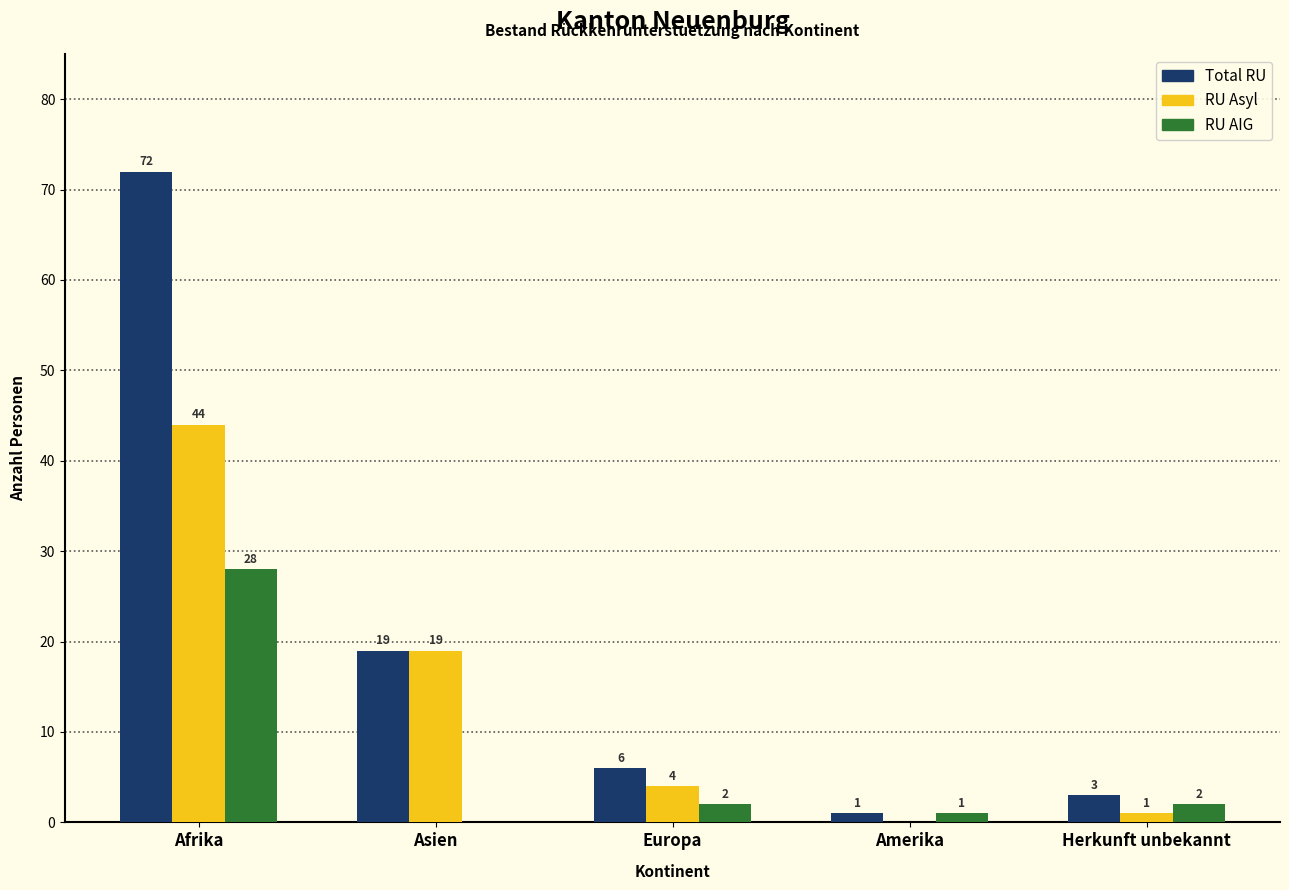

Reading left to right, extract all data points from this chart.

Total RU: Afrika=72	Asien=19	Europa=6	Amerika=1	Herkunft unbekannt=3
RU Asyl: Afrika=44	Asien=19	Europa=4	Amerika=0	Herkunft unbekannt=1
RU AIG: Afrika=28	Asien=0	Europa=2	Amerika=1	Herkunft unbekannt=2